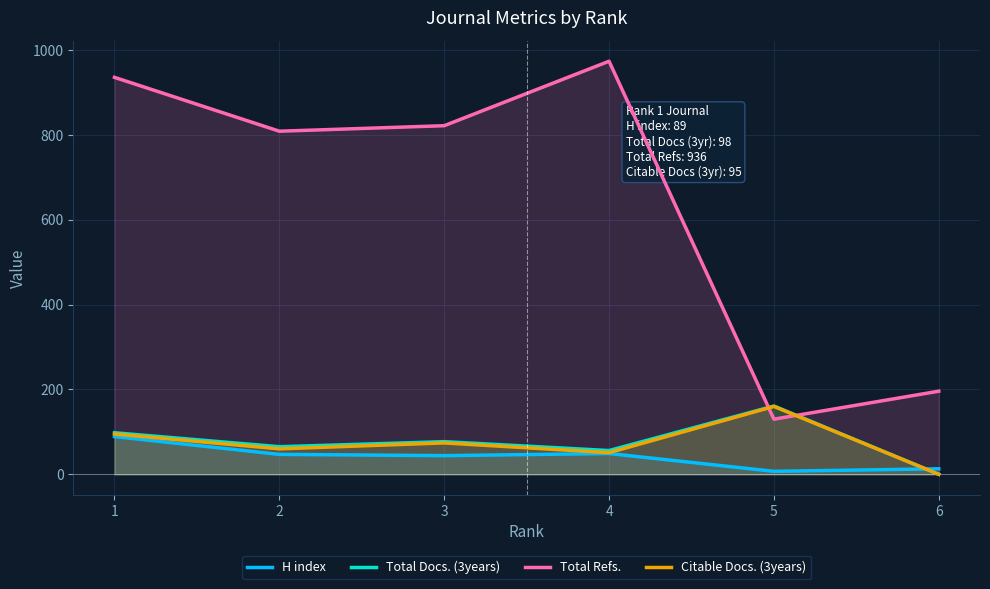

How many interior local peaks does the Total Docs. (3years) series have?

2